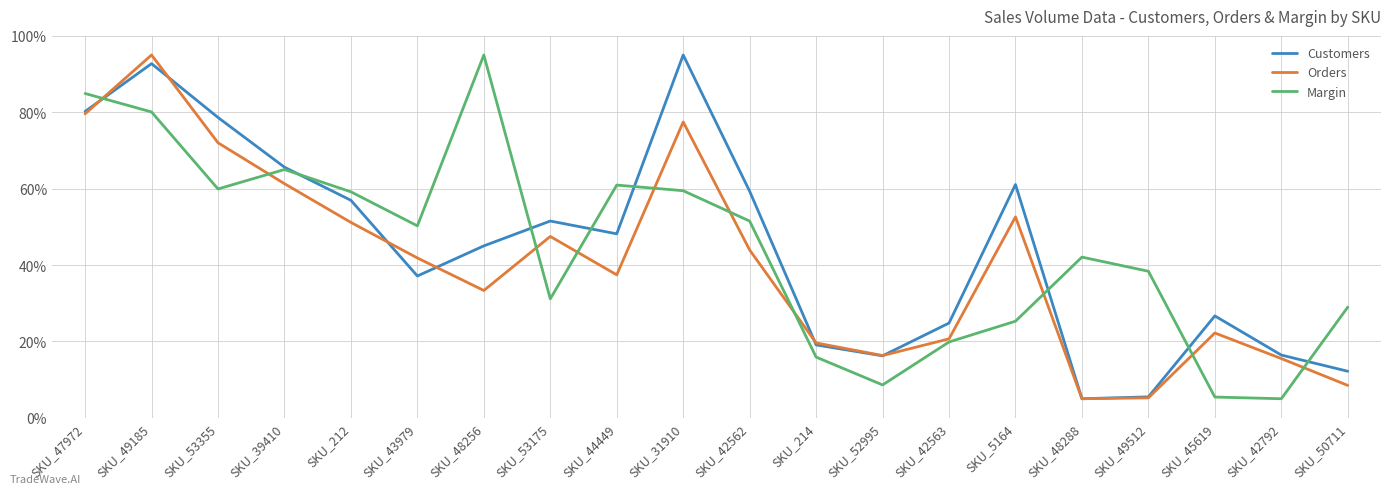

Is this an area chart (filled region under the line)?

No